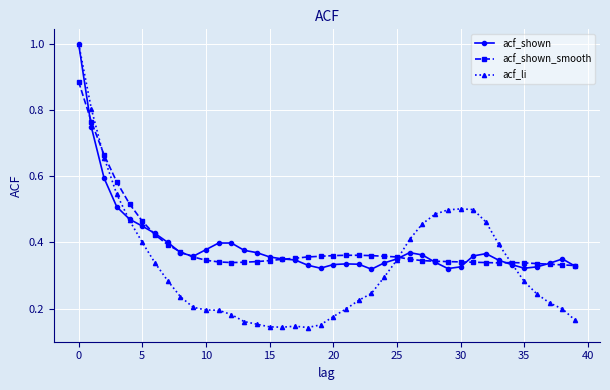

How many lines are shown in the chart?

3